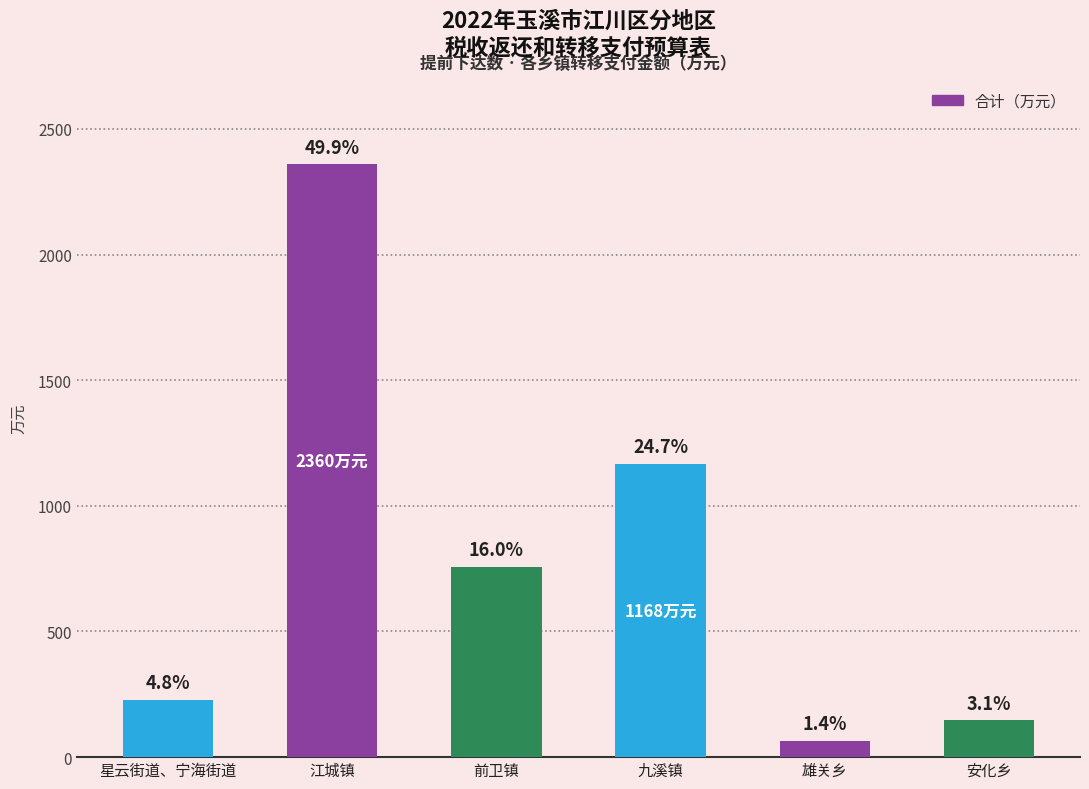

Are the bars horizontal?

No